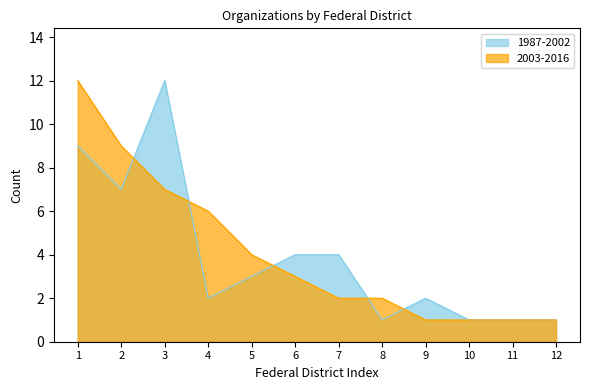

What is the total value across all series at 5?

7